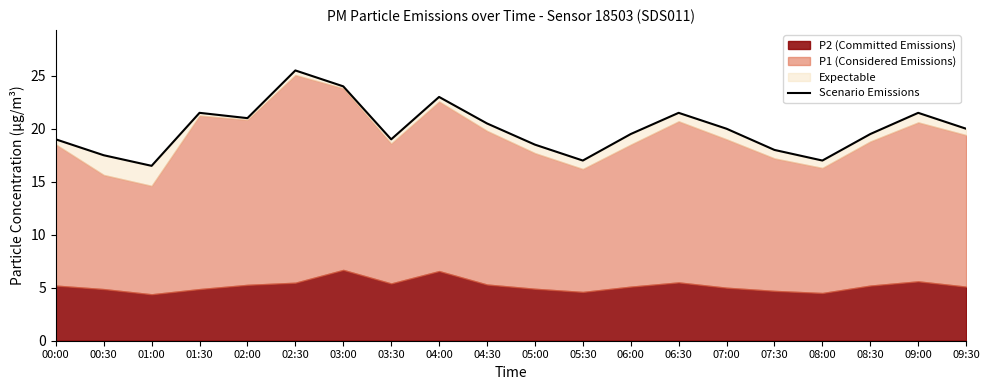

What position from the right is 03:00?

14